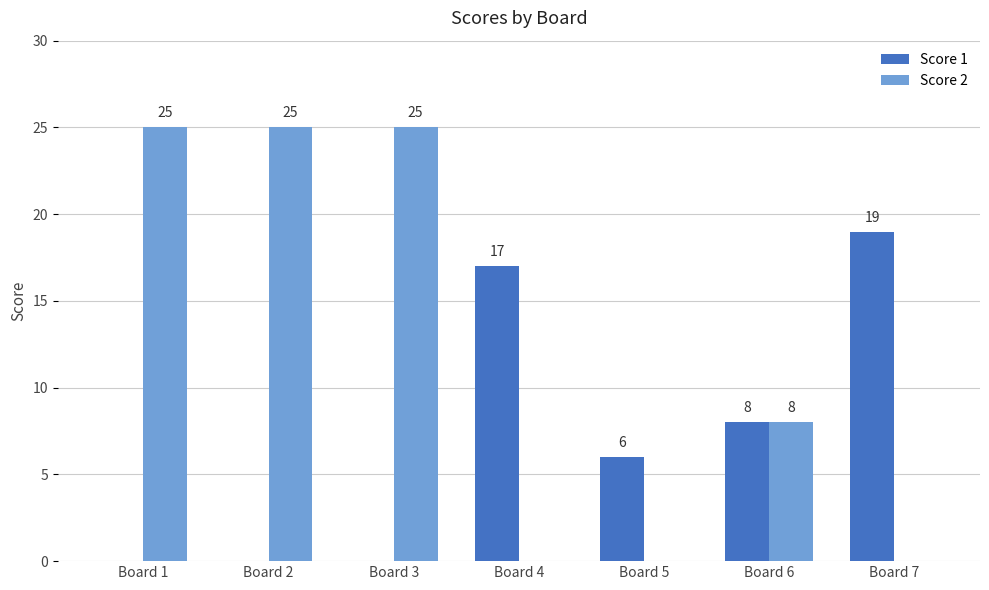

How many series are shown in this chart?

2